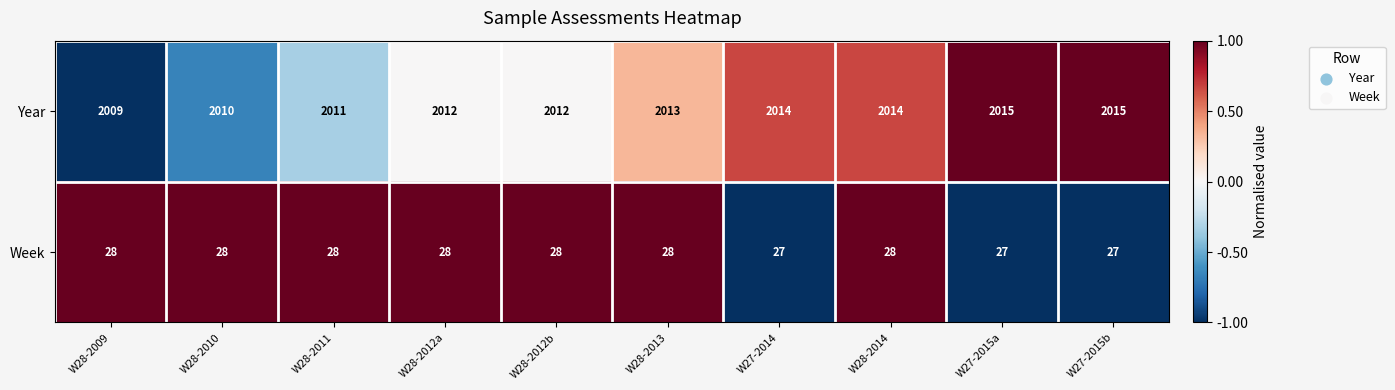

Rank the series by their average value, from lowest to highest.

Week, Year